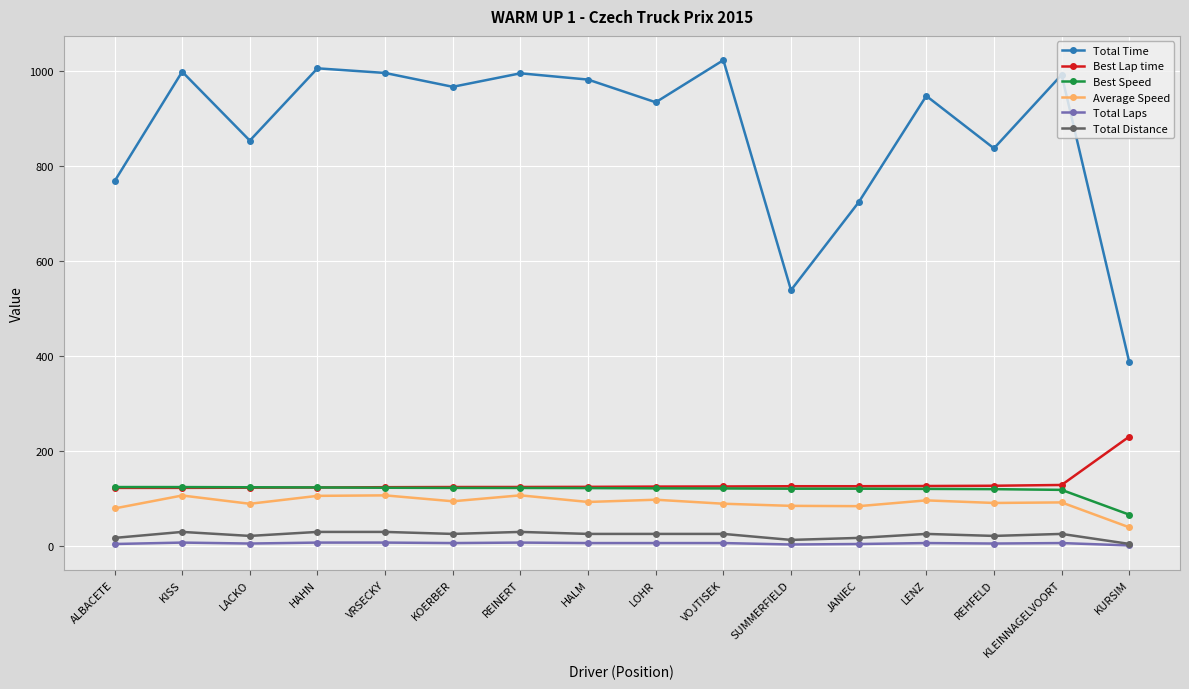

How many distinct data groups are displayed?

6